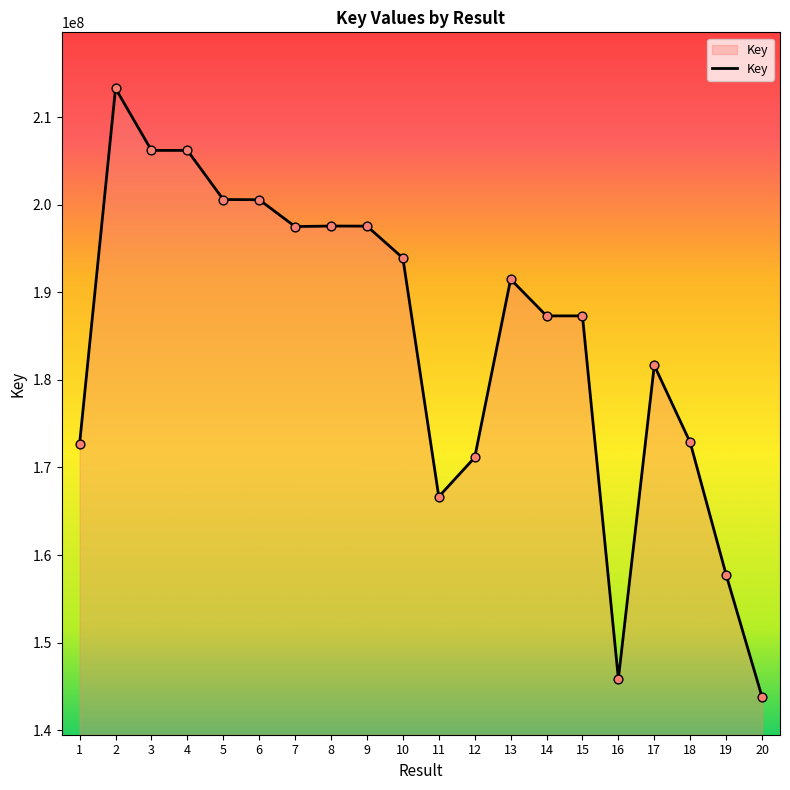

Which has a higher value, 20 or 1?

1